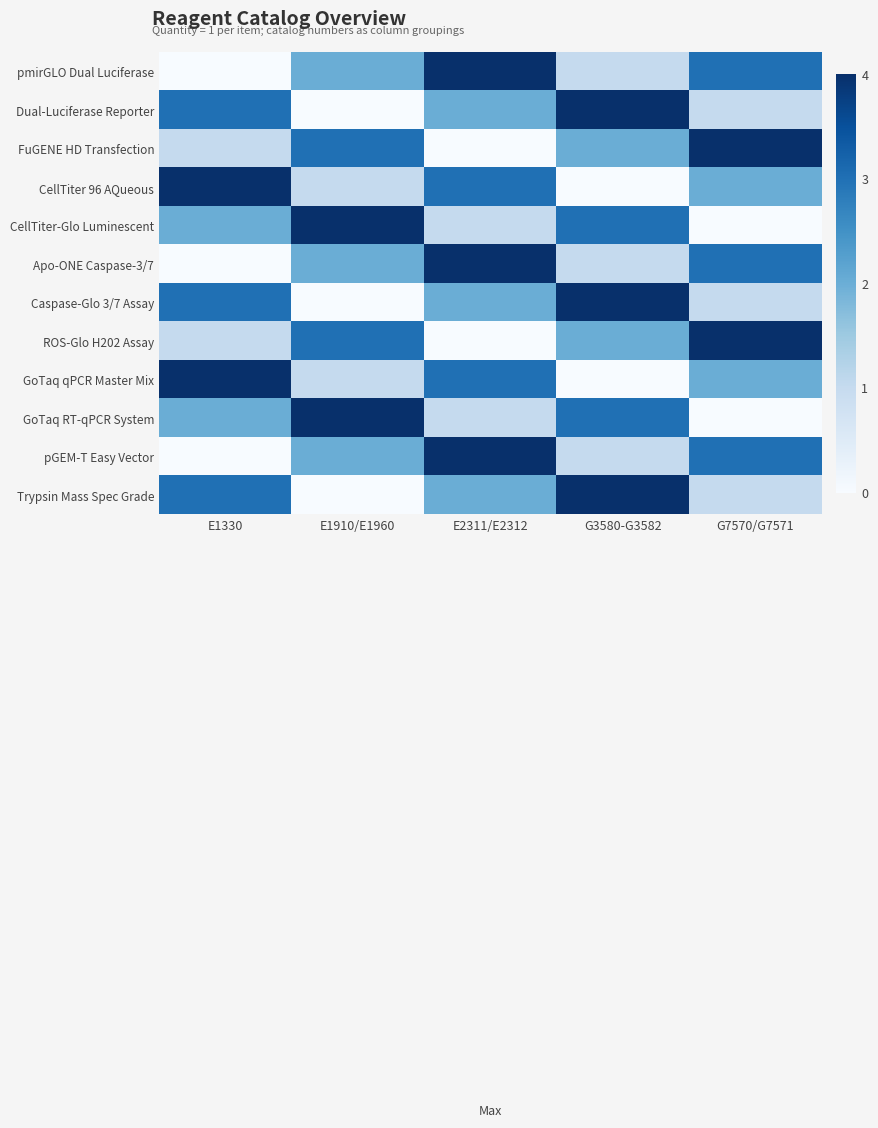

Reading left to right, what are all the values shown in this chart?

pmirGLO Dual Luciferase: E1330=0	E1910/E1960=2	E2311/E2312=4	G3580-G3582=1	G7570/G7571=3
Dual-Luciferase Reporter: E1330=3	E1910/E1960=0	E2311/E2312=2	G3580-G3582=4	G7570/G7571=1
FuGENE HD Transfection: E1330=1	E1910/E1960=3	E2311/E2312=0	G3580-G3582=2	G7570/G7571=4
CellTiter 96 AQueous: E1330=4	E1910/E1960=1	E2311/E2312=3	G3580-G3582=0	G7570/G7571=2
CellTiter-Glo Luminescent: E1330=2	E1910/E1960=4	E2311/E2312=1	G3580-G3582=3	G7570/G7571=0
Apo-ONE Caspase-3/7: E1330=0	E1910/E1960=2	E2311/E2312=4	G3580-G3582=1	G7570/G7571=3
Caspase-Glo 3/7 Assay: E1330=3	E1910/E1960=0	E2311/E2312=2	G3580-G3582=4	G7570/G7571=1
ROS-Glo H202 Assay: E1330=1	E1910/E1960=3	E2311/E2312=0	G3580-G3582=2	G7570/G7571=4
GoTaq qPCR Master Mix: E1330=4	E1910/E1960=1	E2311/E2312=3	G3580-G3582=0	G7570/G7571=2
GoTaq RT-qPCR System: E1330=2	E1910/E1960=4	E2311/E2312=1	G3580-G3582=3	G7570/G7571=0
pGEM-T Easy Vector: E1330=0	E1910/E1960=2	E2311/E2312=4	G3580-G3582=1	G7570/G7571=3
Trypsin Mass Spec Grade: E1330=3	E1910/E1960=0	E2311/E2312=2	G3580-G3582=4	G7570/G7571=1